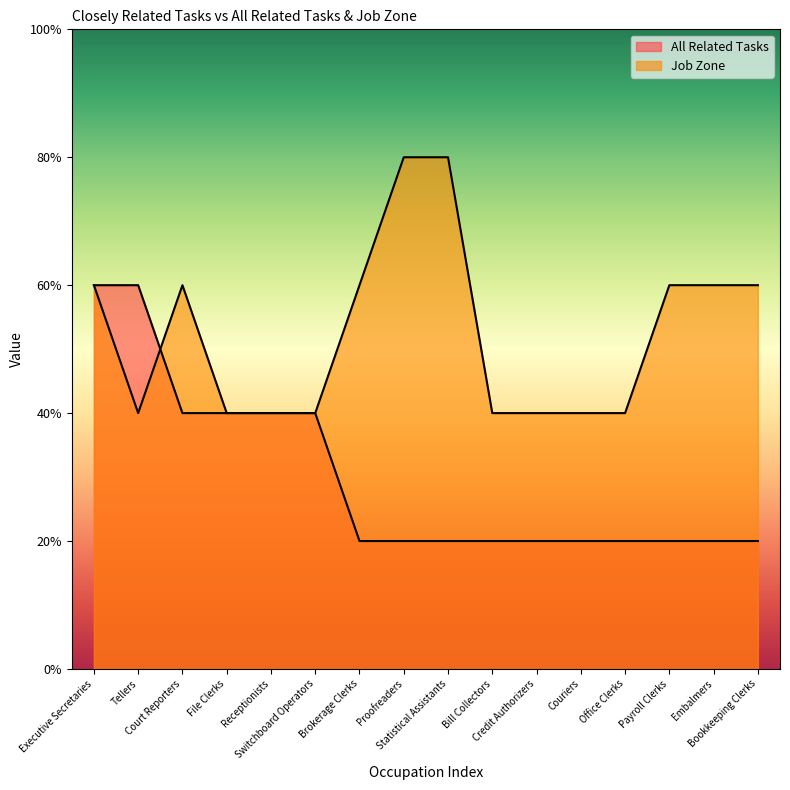

Which series ends up on top after the final intersection of All Related Tasks and Job Zone?

Job Zone